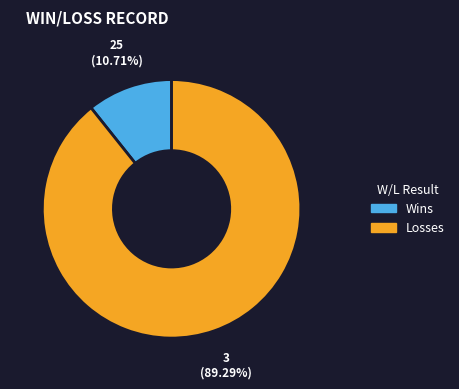

What percentage is the Wins slice, to the nearest percent?

11%